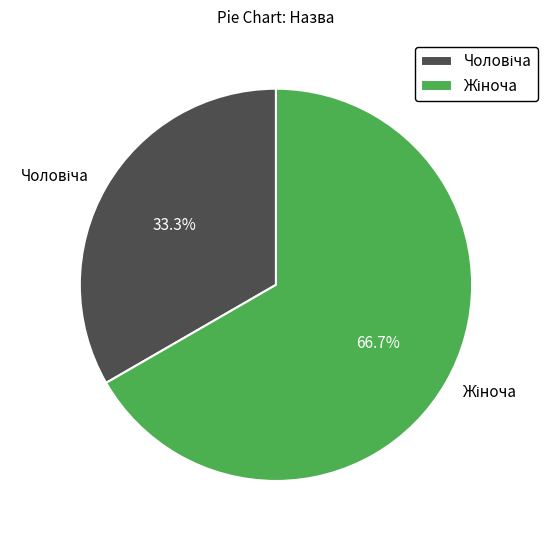

Is there any slice that represents more than half of the pie?

Yes